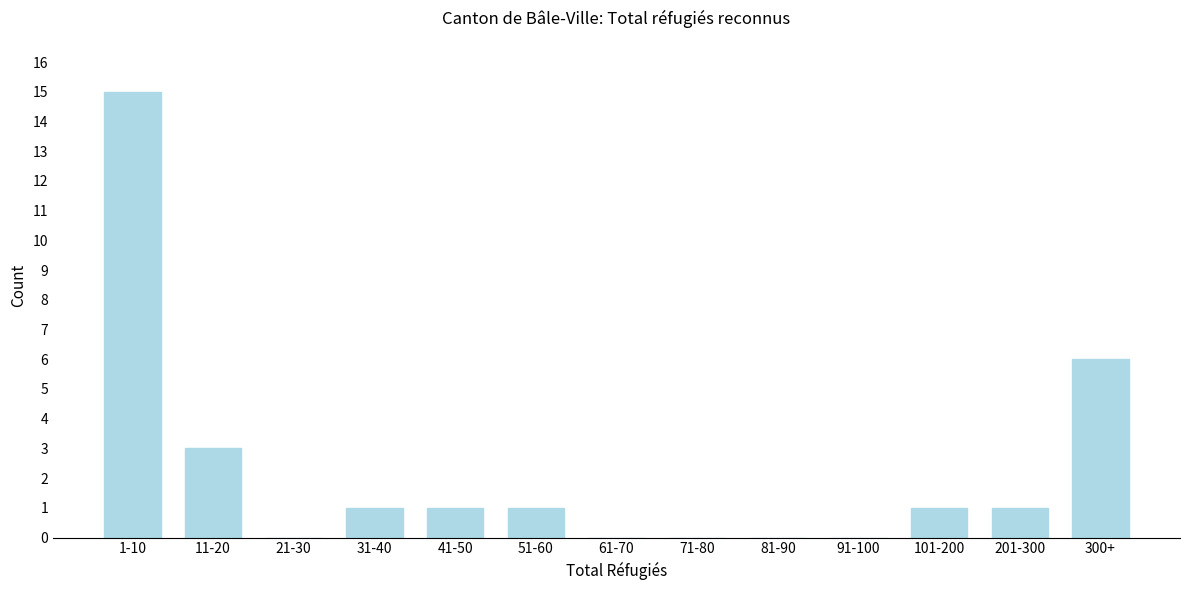

Reading left to right, transcribe all the data shown in this chart.

1-10=15	11-20=3	21-30=0	31-40=1	41-50=1	51-60=1	61-70=0	71-80=0	81-90=0	91-100=0	101-200=1	201-300=1	300+=6